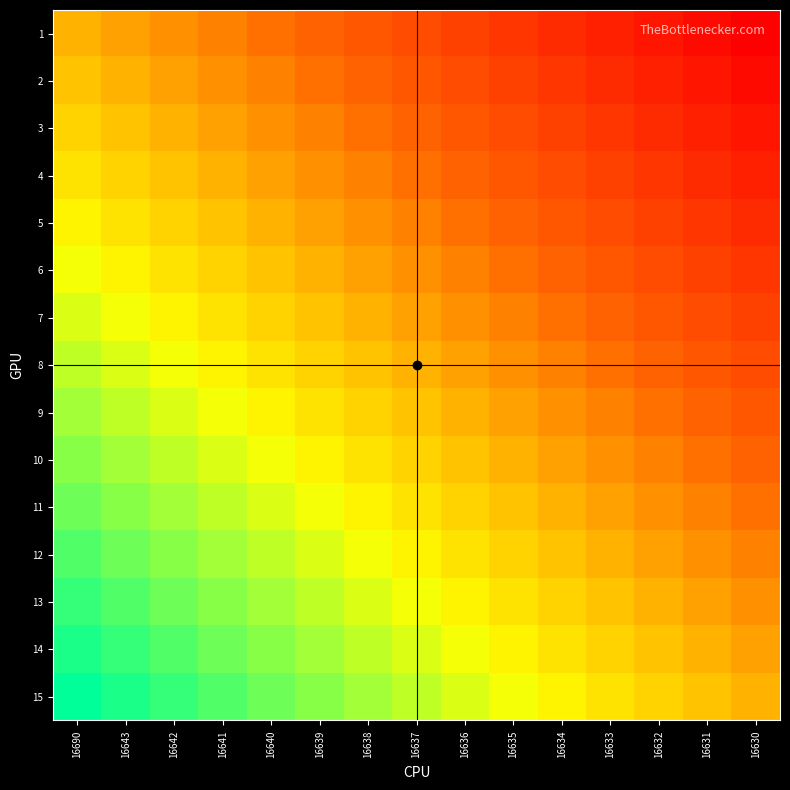

Reading right to left, extract all data points from this chart.

1: 16630=0.0	16631=0.0	16632=0.1	16633=0.1	16634=0.1	16635=0.2	16636=0.2	16637=0.2	16638=0.3	16639=0.3	16640=0.4	16641=0.4	16642=0.4	16643=0.5	16690=0.5
2: 16630=0.0	16631=0.1	16632=0.1	16633=0.1	16634=0.2	16635=0.2	16636=0.2	16637=0.3	16638=0.3	16639=0.4	16640=0.4	16641=0.4	16642=0.5	16643=0.5	16690=0.5
3: 16630=0.1	16631=0.1	16632=0.1	16633=0.2	16634=0.2	16635=0.2	16636=0.3	16637=0.3	16638=0.4	16639=0.4	16640=0.4	16641=0.5	16642=0.5	16643=0.5	16690=0.6
4: 16630=0.1	16631=0.1	16632=0.2	16633=0.2	16634=0.2	16635=0.3	16636=0.3	16637=0.4	16638=0.4	16639=0.4	16640=0.5	16641=0.5	16642=0.5	16643=0.6	16690=0.6
5: 16630=0.1	16631=0.2	16632=0.2	16633=0.2	16634=0.3	16635=0.3	16636=0.4	16637=0.4	16638=0.4	16639=0.5	16640=0.5	16641=0.5	16642=0.6	16643=0.6	16690=0.6
6: 16630=0.2	16631=0.2	16632=0.2	16633=0.3	16634=0.3	16635=0.4	16636=0.4	16637=0.4	16638=0.5	16639=0.5	16640=0.5	16641=0.6	16642=0.6	16643=0.6	16690=0.7
7: 16630=0.2	16631=0.2	16632=0.3	16633=0.3	16634=0.4	16635=0.4	16636=0.4	16637=0.5	16638=0.5	16639=0.5	16640=0.6	16641=0.6	16642=0.6	16643=0.7	16690=0.7
8: 16630=0.2	16631=0.3	16632=0.3	16633=0.4	16634=0.4	16635=0.4	16636=0.5	16637=0.5	16638=0.5	16639=0.6	16640=0.6	16641=0.6	16642=0.7	16643=0.7	16690=0.8
9: 16630=0.3	16631=0.3	16632=0.4	16633=0.4	16634=0.4	16635=0.5	16636=0.5	16637=0.5	16638=0.6	16639=0.6	16640=0.6	16641=0.7	16642=0.7	16643=0.8	16690=0.8
10: 16630=0.3	16631=0.4	16632=0.4	16633=0.4	16634=0.5	16635=0.5	16636=0.5	16637=0.6	16638=0.6	16639=0.6	16640=0.7	16641=0.7	16642=0.8	16643=0.8	16690=0.8
11: 16630=0.4	16631=0.4	16632=0.4	16633=0.5	16634=0.5	16635=0.5	16636=0.6	16637=0.6	16638=0.6	16639=0.7	16640=0.7	16641=0.8	16642=0.8	16643=0.8	16690=0.9
12: 16630=0.4	16631=0.4	16632=0.5	16633=0.5	16634=0.5	16635=0.6	16636=0.6	16637=0.6	16638=0.7	16639=0.7	16640=0.8	16641=0.8	16642=0.8	16643=0.9	16690=0.9
13: 16630=0.4	16631=0.5	16632=0.5	16633=0.5	16634=0.6	16635=0.6	16636=0.6	16637=0.7	16638=0.7	16639=0.8	16640=0.8	16641=0.8	16642=0.9	16643=0.9	16690=0.9
14: 16630=0.5	16631=0.5	16632=0.5	16633=0.6	16634=0.6	16635=0.6	16636=0.7	16637=0.7	16638=0.8	16639=0.8	16640=0.8	16641=0.9	16642=0.9	16643=0.9	16690=1.0
15: 16630=0.5	16631=0.5	16632=0.6	16633=0.6	16634=0.6	16635=0.7	16636=0.7	16637=0.8	16638=0.8	16639=0.8	16640=0.9	16641=0.9	16642=0.9	16643=1.0	16690=1.0